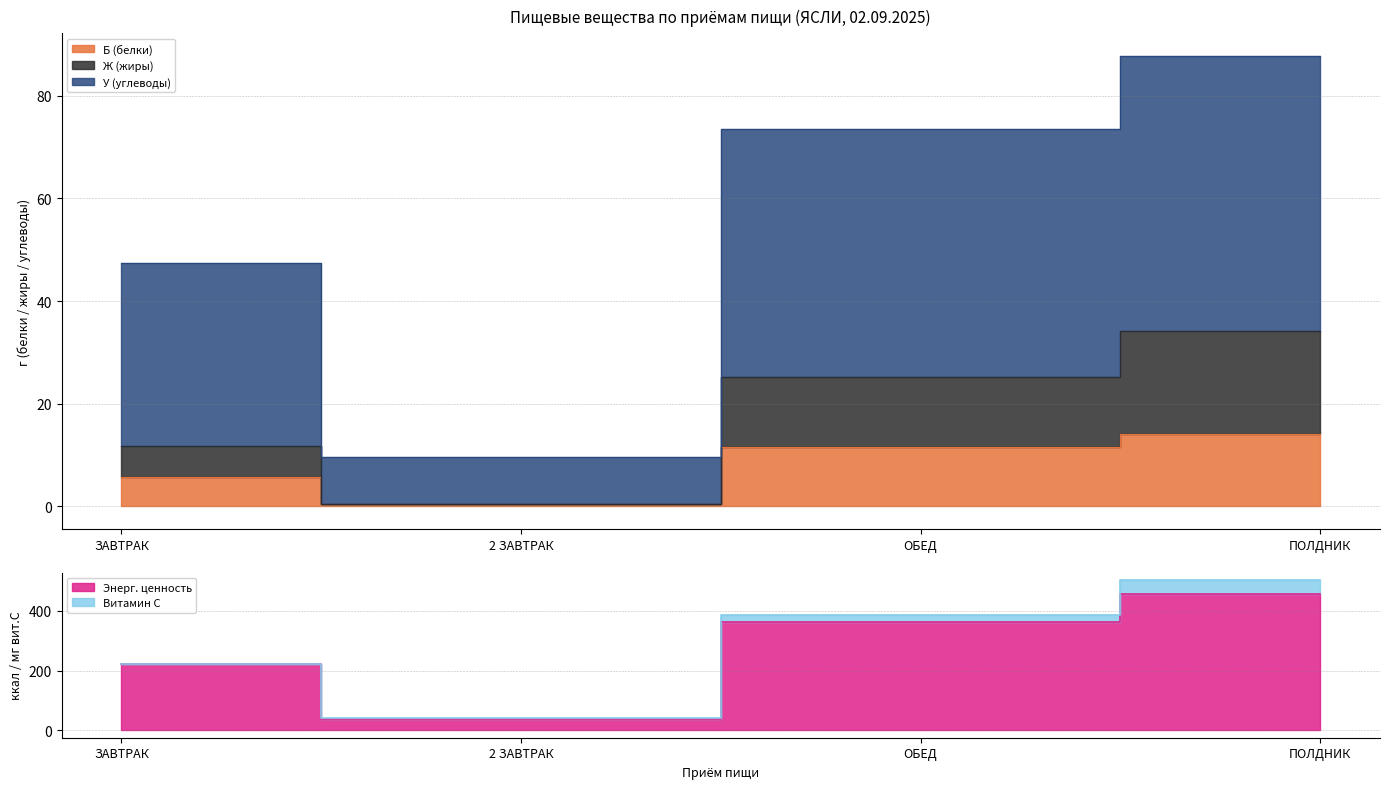

What is the sum of the У (углеводы) values at 2 ЗАВТРАК and ОБЕД?

83.2